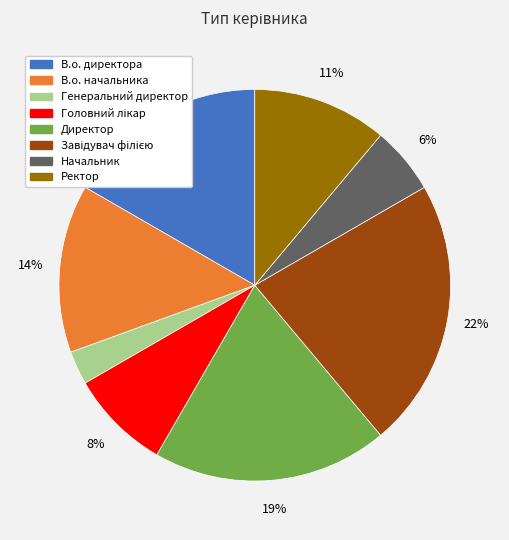

Which has a higher value, Ректор or В.о. начальника?

В.о. начальника